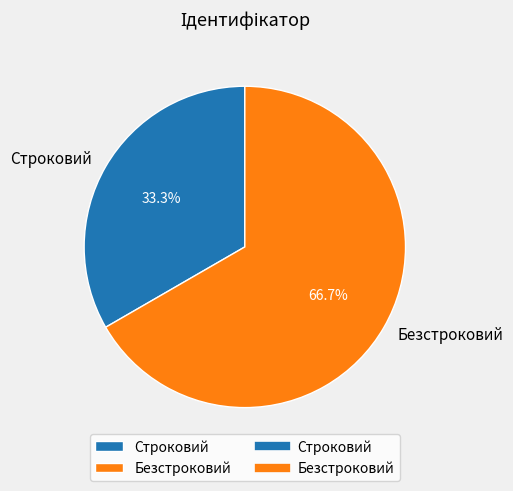

Approximately how many times larger is the value at Строковий compared to Безстроковий?

0.5